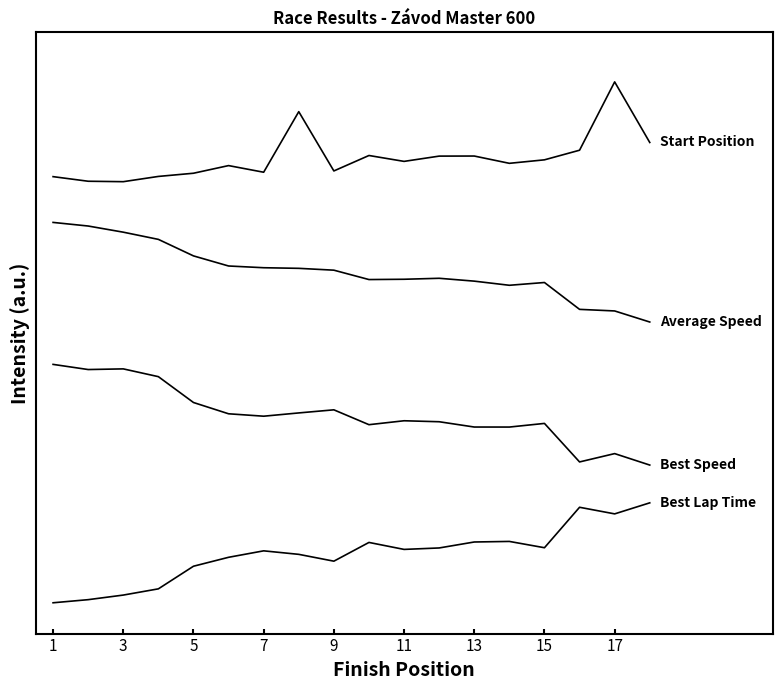

Does the chart have visible grid lines?

No